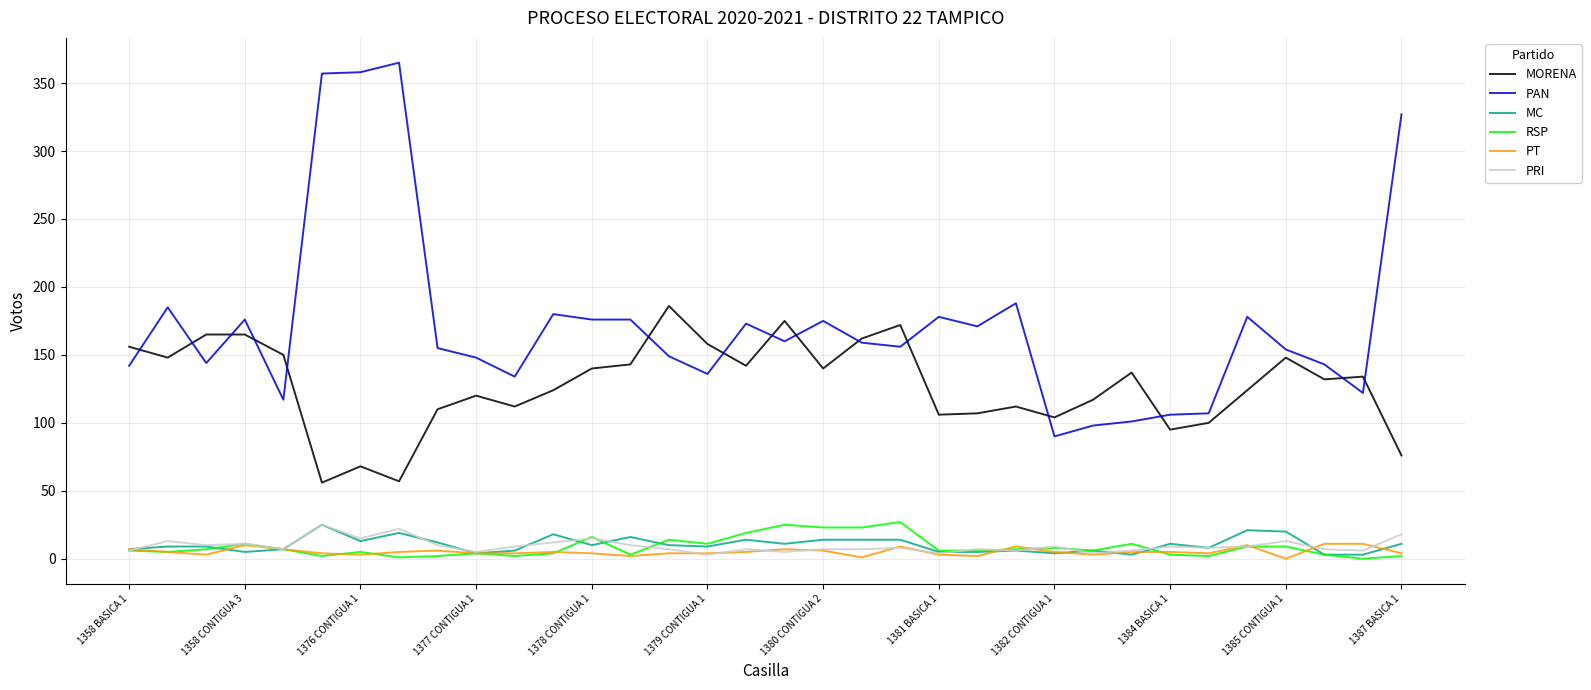

Which series has the widest spread of values?

PAN